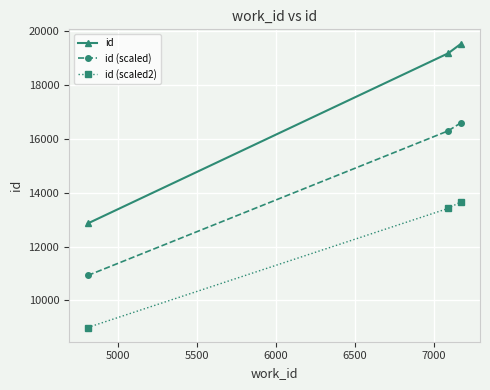

How many data points does each series have?

3